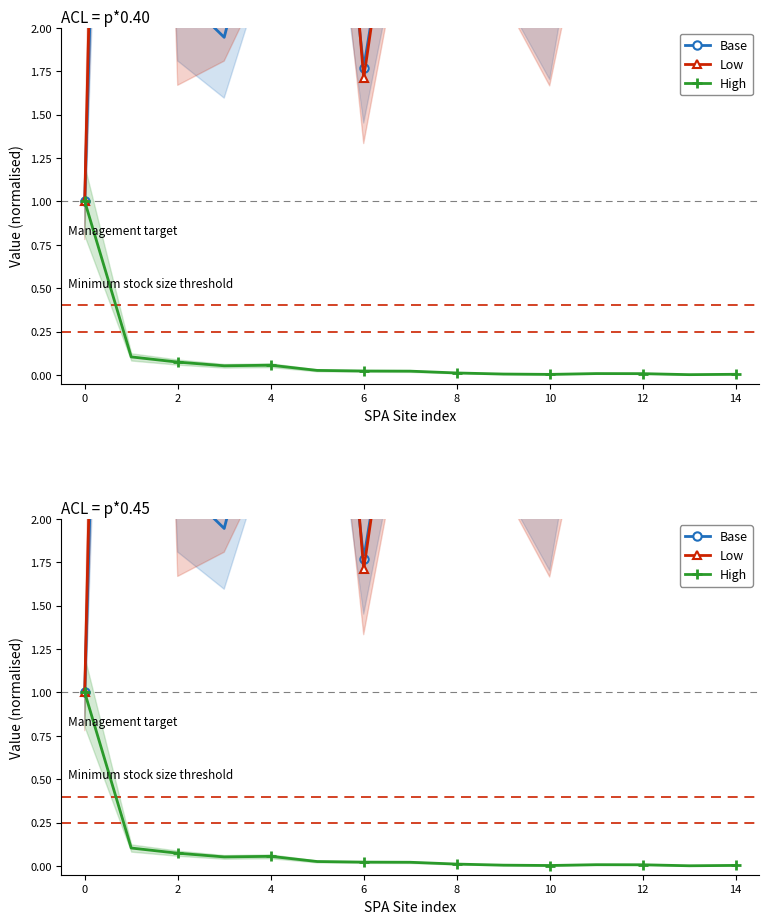

Reading left to right, extract all data points from this chart.

Base: 1.0	10.3	2.2	1.9	3.0	4.2	1.8	3.4	2.7	2.7	2.1	4.0	4.4	2.7	4.7
Low: 1.0	12.7	2.1	2.3	3.0	5.0	1.7	3.5	2.7	2.8	2.1	3.8	4.8	2.7	5.7
High: 1.0	0.1	0.1	0.1	0.1	0.0	0.0	0.0	0.0	0.0	0.0	0.0	0.0	0.0	0.0